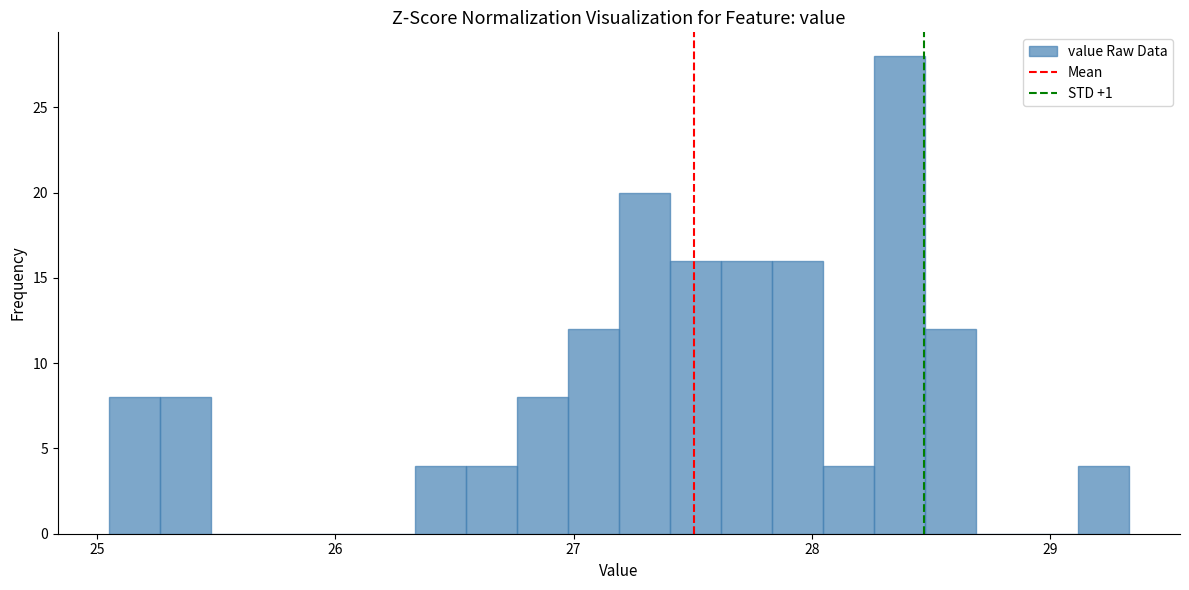

Read against the x-axis, roughly where is the centre of the tallest bar?

28.4